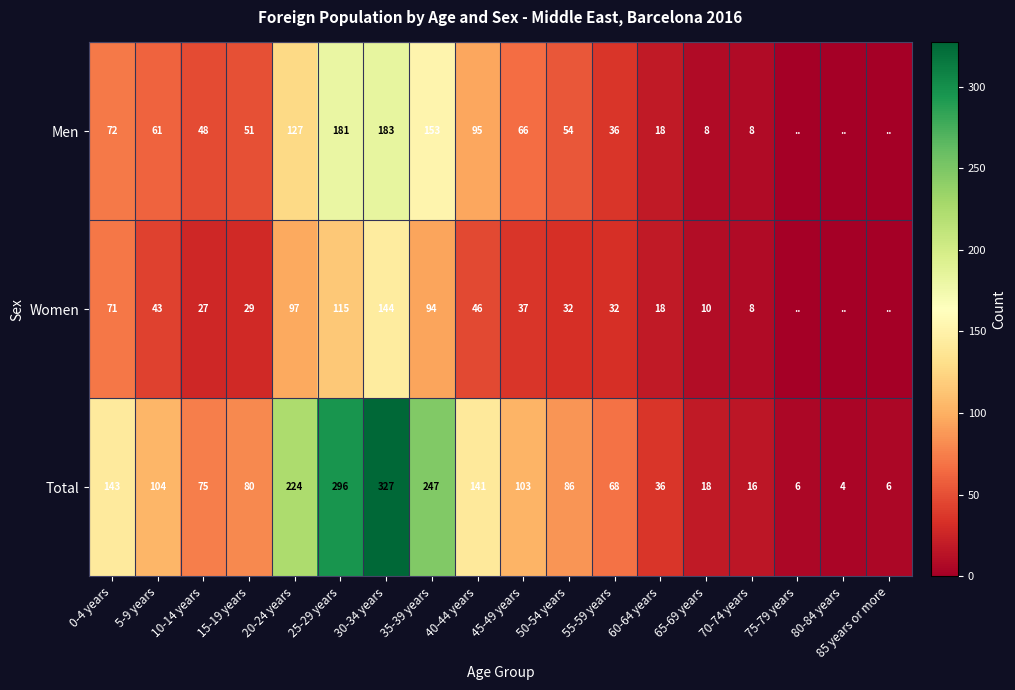

At which label does Total reach its minimum?

80-84 years